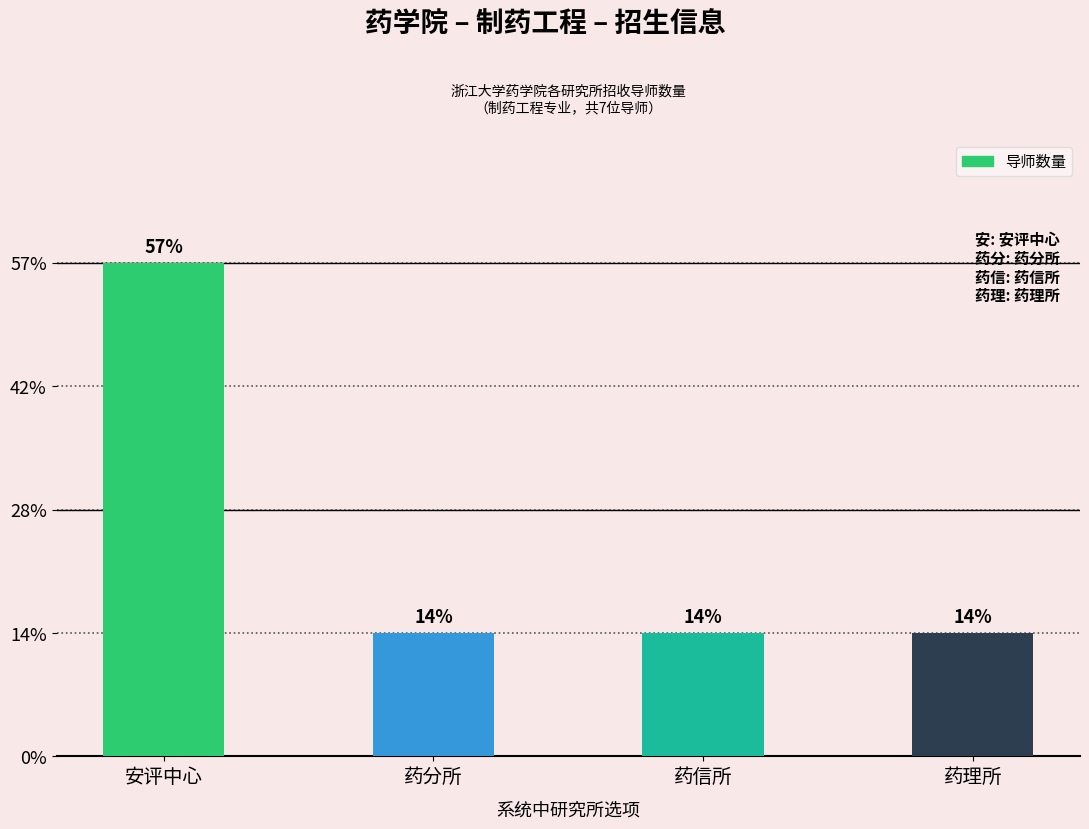

What is the sum of all values?

7